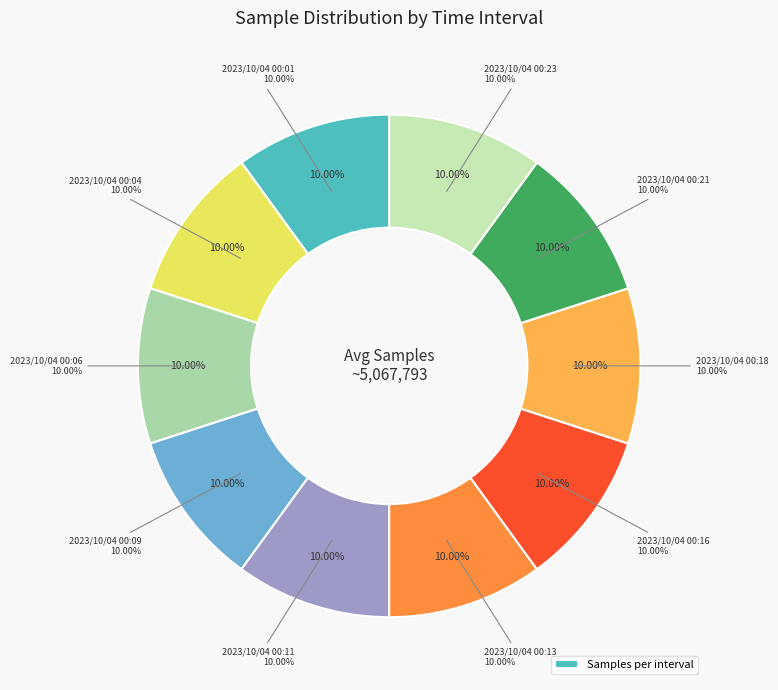

What is the change in value from 2023/10/04 00:04 to 2023/10/04 00:18?

-973